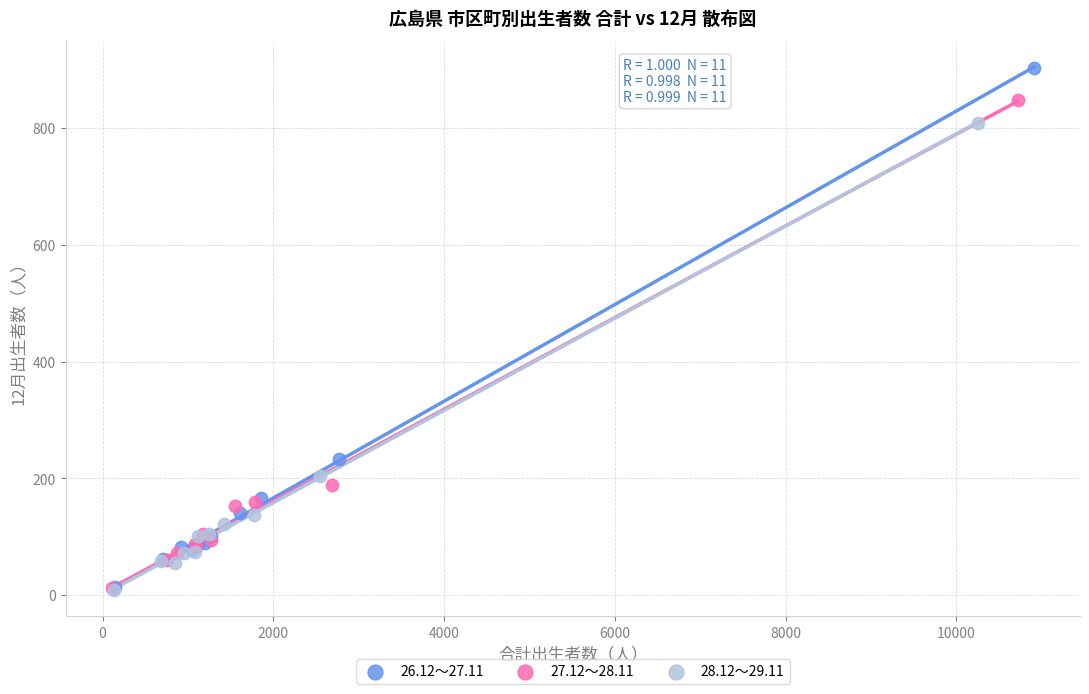

Which series has the largest Y range (max minus min)?

26.12～27.11